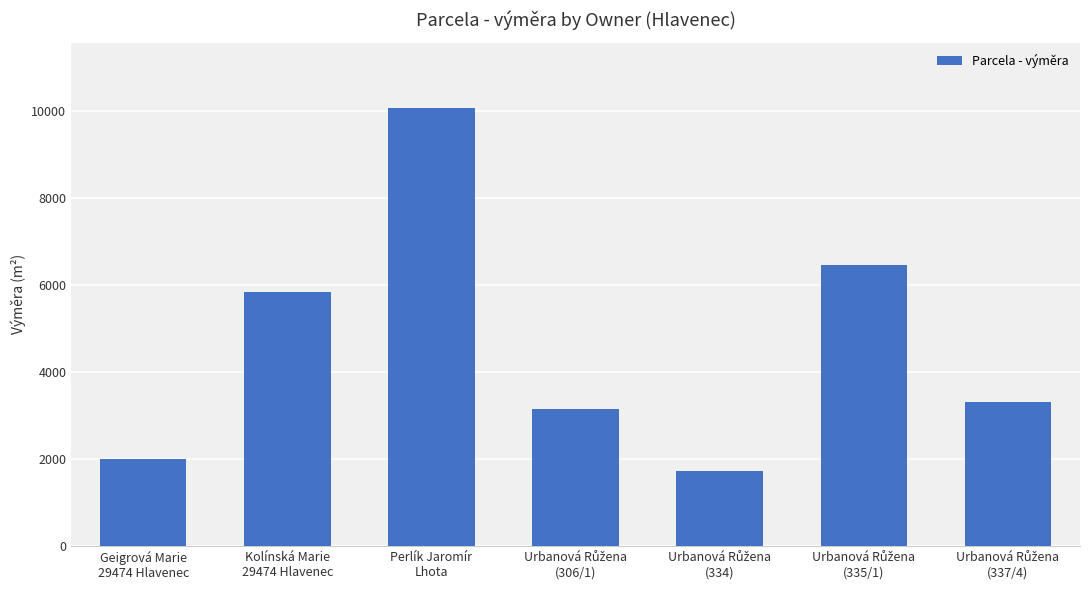

Which label corresponds to the largest value in the chart?

Perlík Jaromír
Lhota